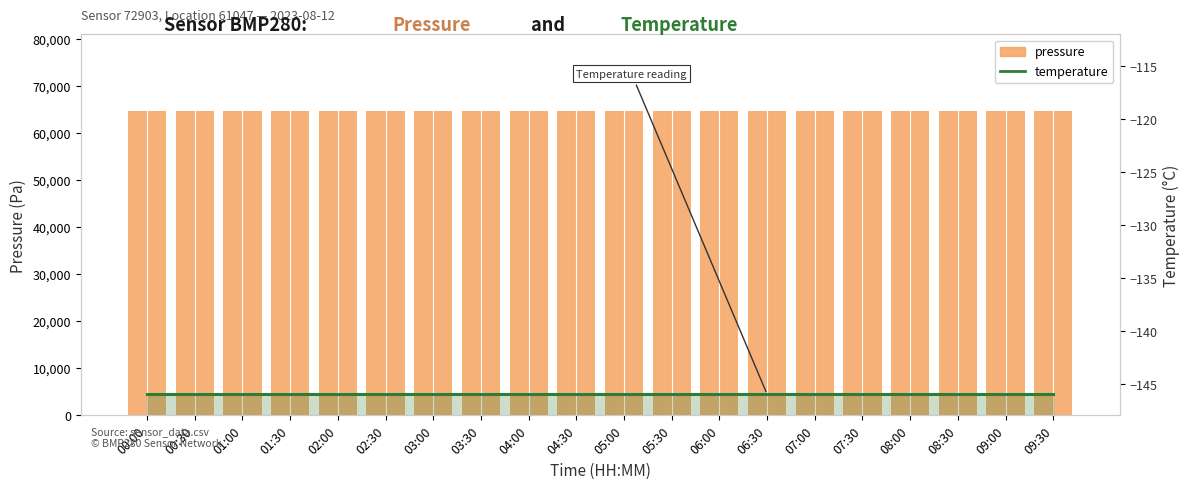

Reading left to right, list all the values displayed in this chart.

pressure: 00:00=64741.1	00:30=64741.1	01:00=64741.1	01:30=64741.1	02:00=64741.1	02:30=64741.1	03:00=64741.1	03:30=64741.1	04:00=64741.1	04:30=64741.1	05:00=64741.1	05:30=64741.1	06:00=64741.1	06:30=64741.1	07:00=64741.1	07:30=64741.1	08:00=64741.1	08:30=64741.1	09:00=64741.1	09:30=64741.1
temperature: 00:00=-146.0	00:30=-146.0	01:00=-146.0	01:30=-146.0	02:00=-146.0	02:30=-146.0	03:00=-146.0	03:30=-146.0	04:00=-146.0	04:30=-146.0	05:00=-146.0	05:30=-146.0	06:00=-146.0	06:30=-146.0	07:00=-146.0	07:30=-146.0	08:00=-146.0	08:30=-146.0	09:00=-146.0	09:30=-146.0